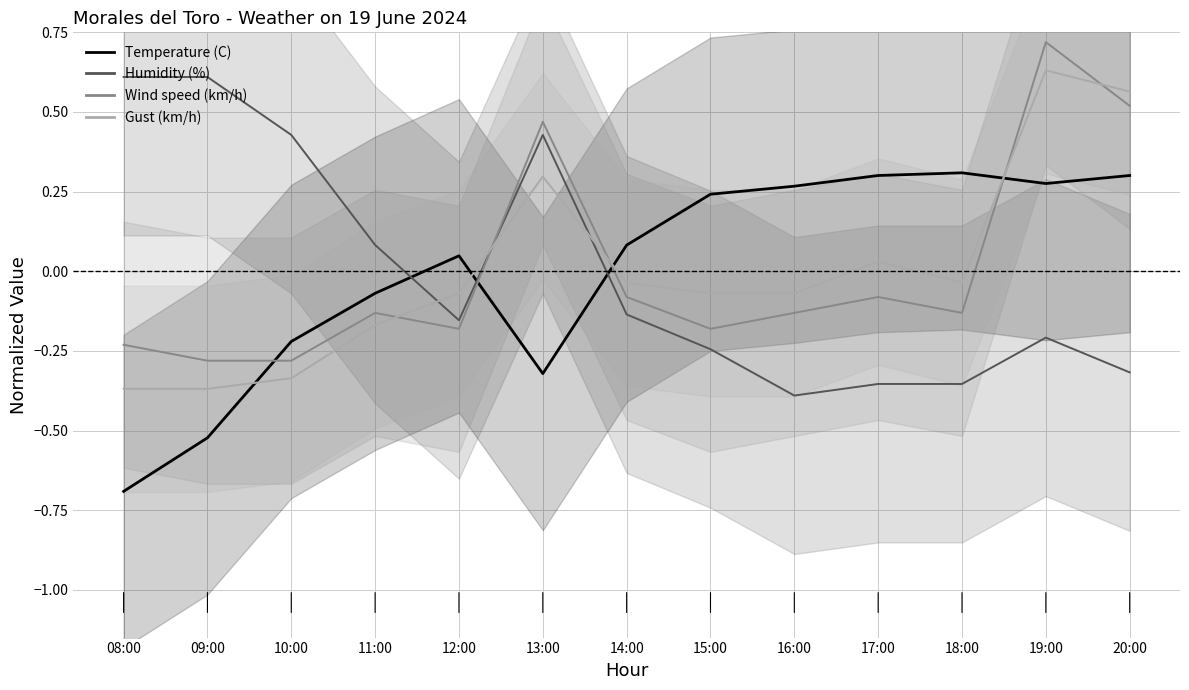

Reading right to left, what are all the values shown in this chart?

Temperature (C): 0.3	0.3	0.3	0.3	0.3	0.2	0.1	-0.3	0.0	-0.1	-0.2	-0.5	-0.7
Humidity (%): -0.3	-0.2	-0.4	-0.4	-0.4	-0.2	-0.1	0.4	-0.2	0.1	0.4	0.6	0.6
Wind speed (km/h): 0.5	0.7	-0.1	-0.1	-0.1	-0.2	-0.1	0.5	-0.2	-0.1	-0.3	-0.3	-0.2
Gust (km/h): 0.6	0.6	-0.0	0.0	-0.1	-0.1	-0.0	0.3	-0.1	-0.2	-0.3	-0.4	-0.4